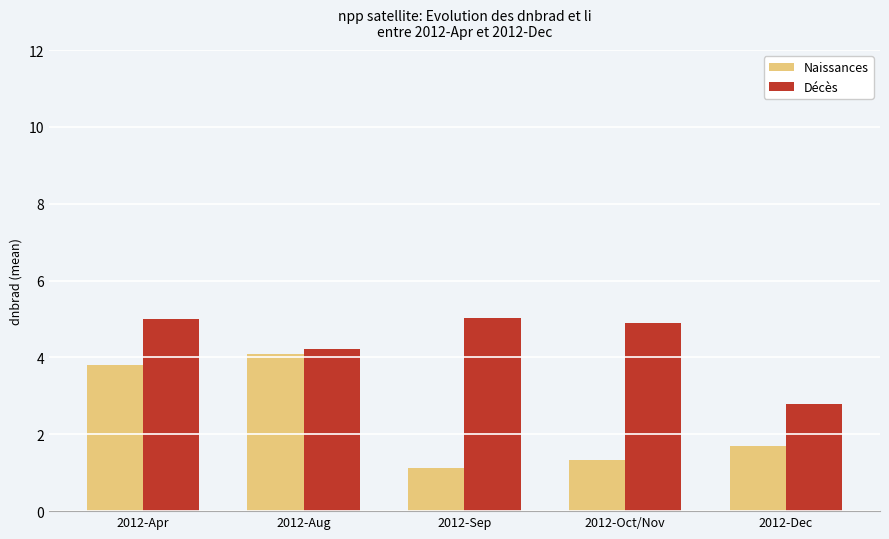

What is the difference between the maximum and minimum values in the Naissances series?

3.0